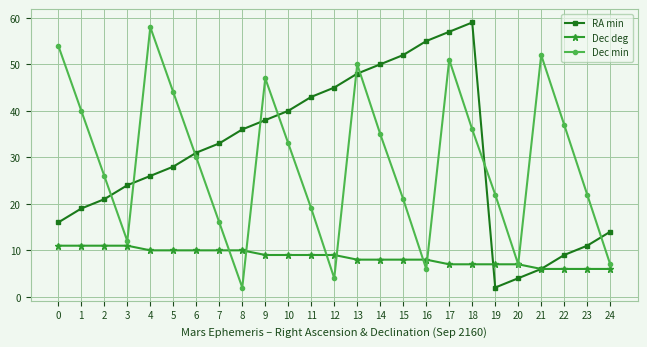

What is the value of the RA min point at the 18th from the left?

57